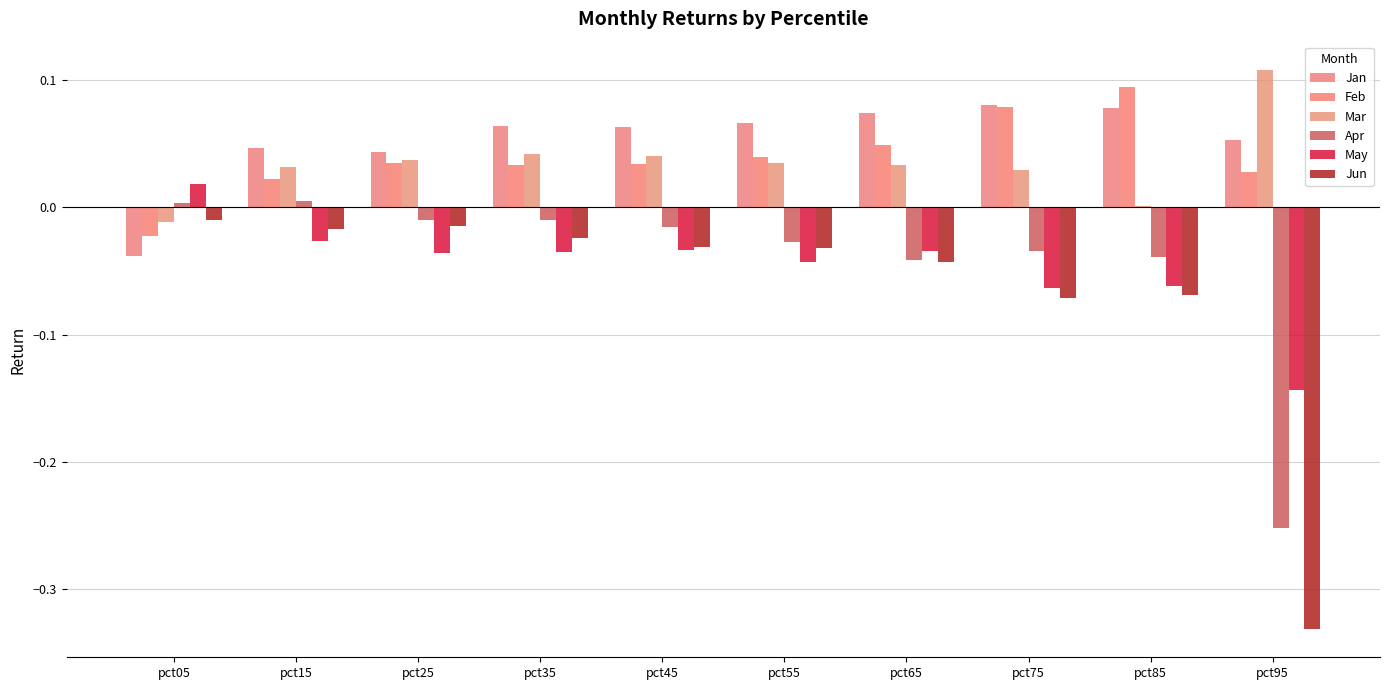

True or false: Feb has a value of 0.0 at pct45.

True